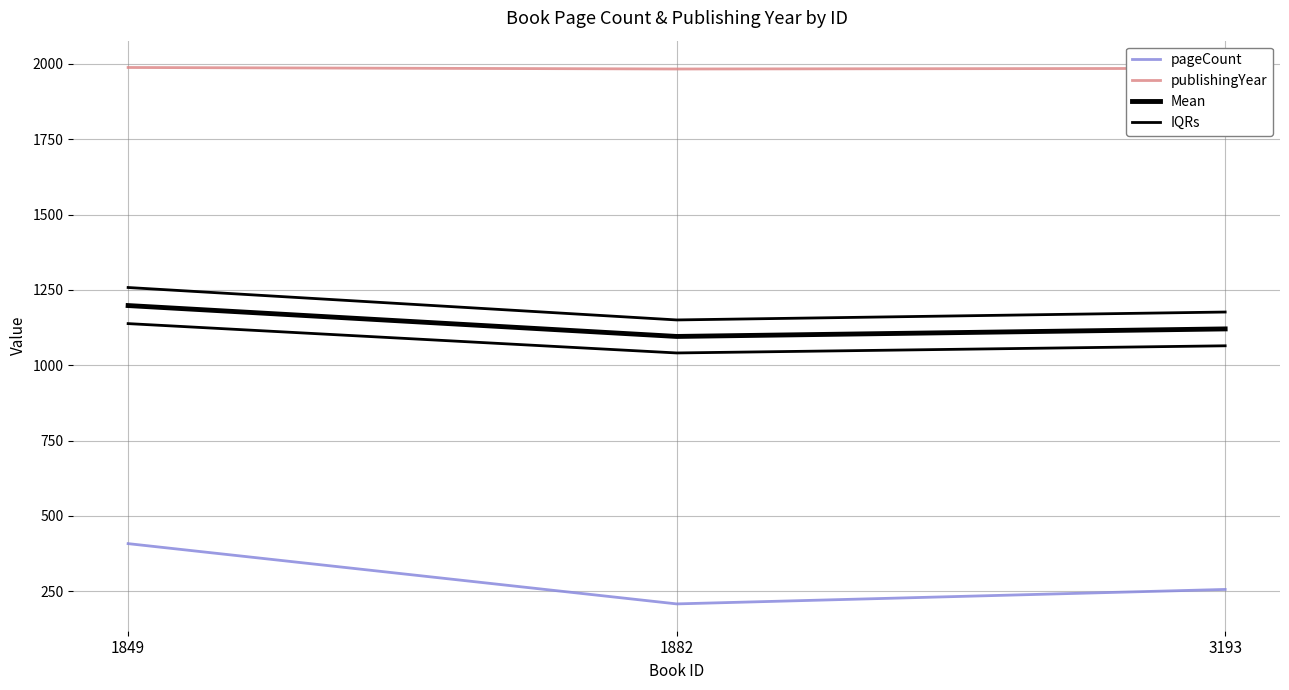

Between 1849 and 1882, which series saw the biggest shift?

pageCount